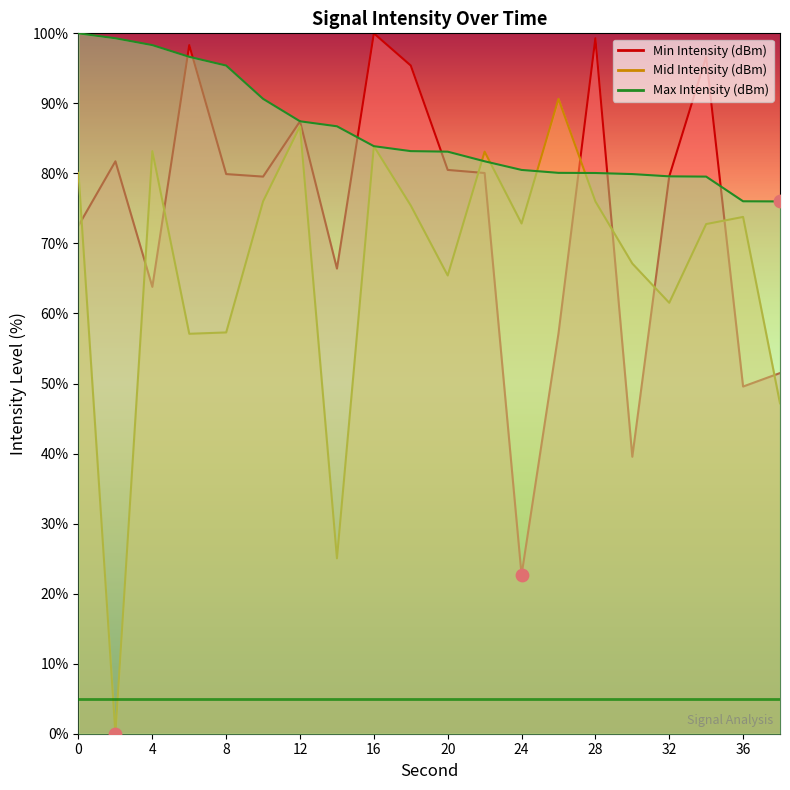

At how many categories does at least one series exceed 2?

20